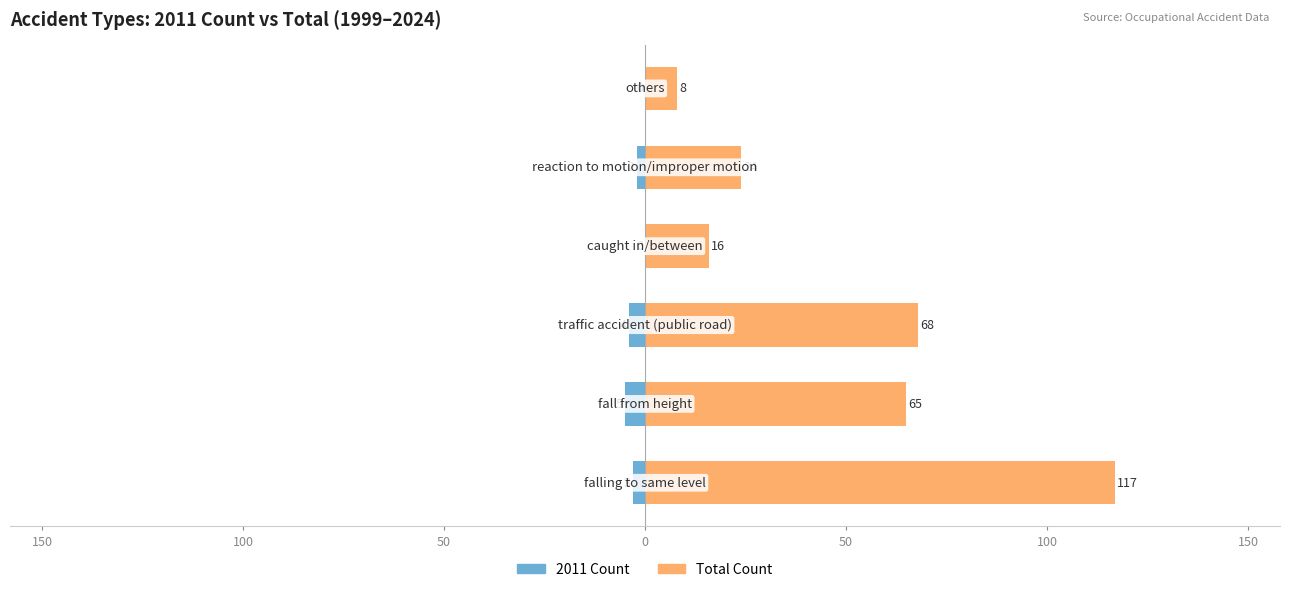

What is the difference between the maximum and minimum values in the Total Count series?

109